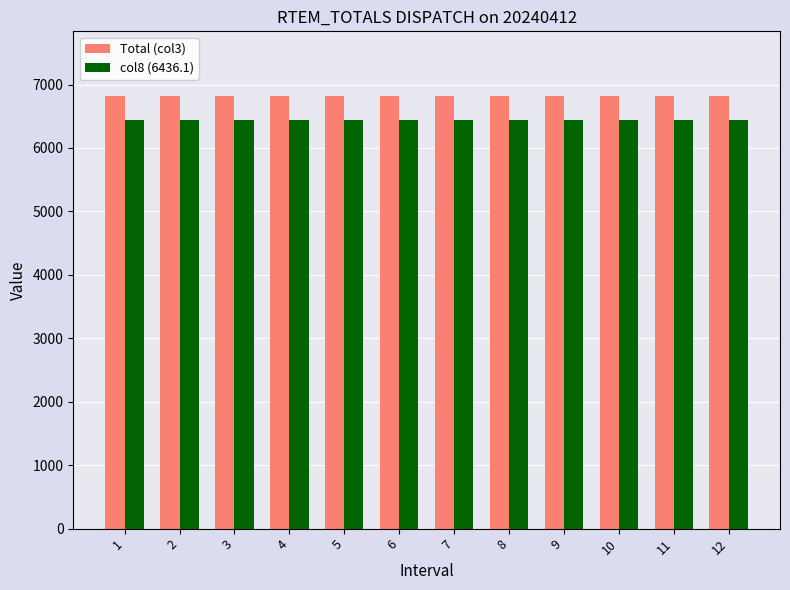

What is the greatest value displayed?

6816.5